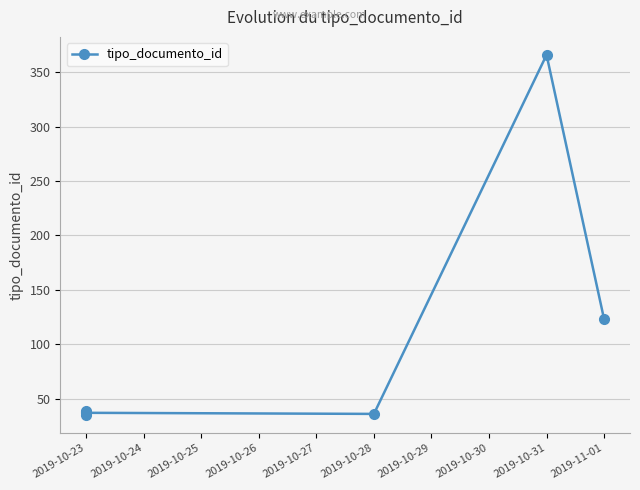

What is the sum of all values?

674